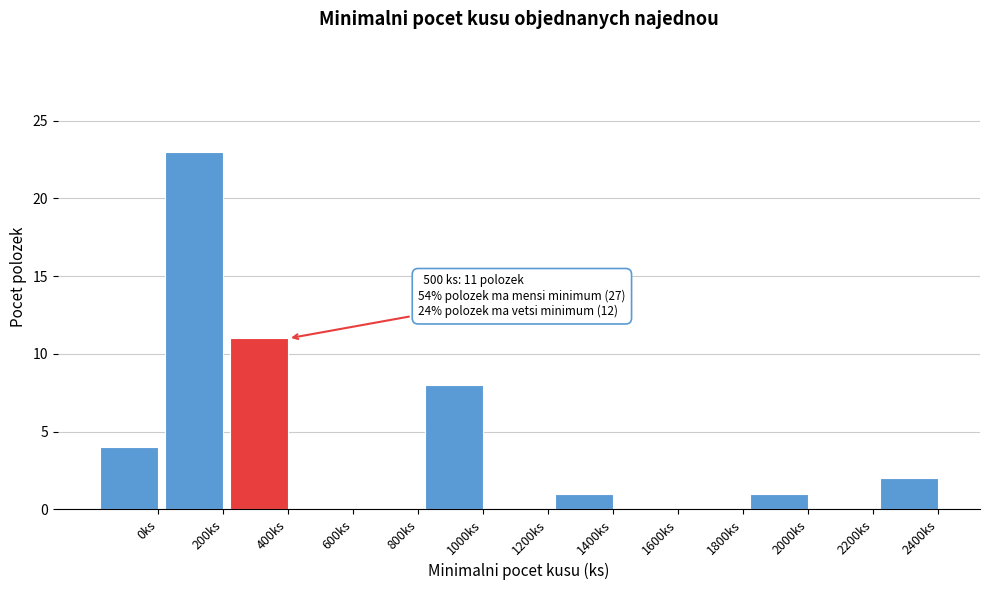

Reading left to right, transcribe all the data shown in this chart.

0ks=4	200ks=23	400ks=11	600ks=0	800ks=0	1000ks=8	1200ks=0	1400ks=1	1600ks=0	1800ks=0	2000ks=1	2200ks=0	2400ks=2